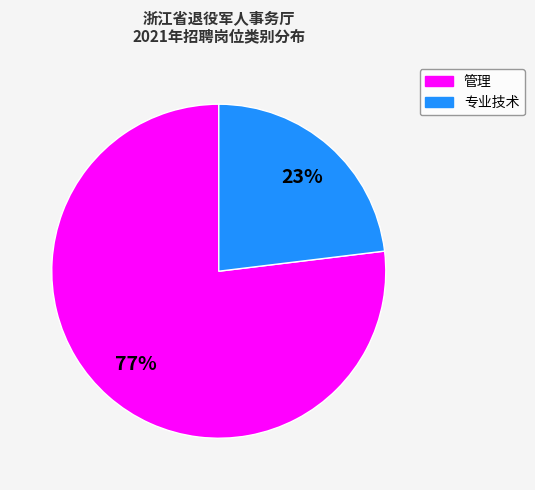

Is there a majority slice in this chart?

Yes